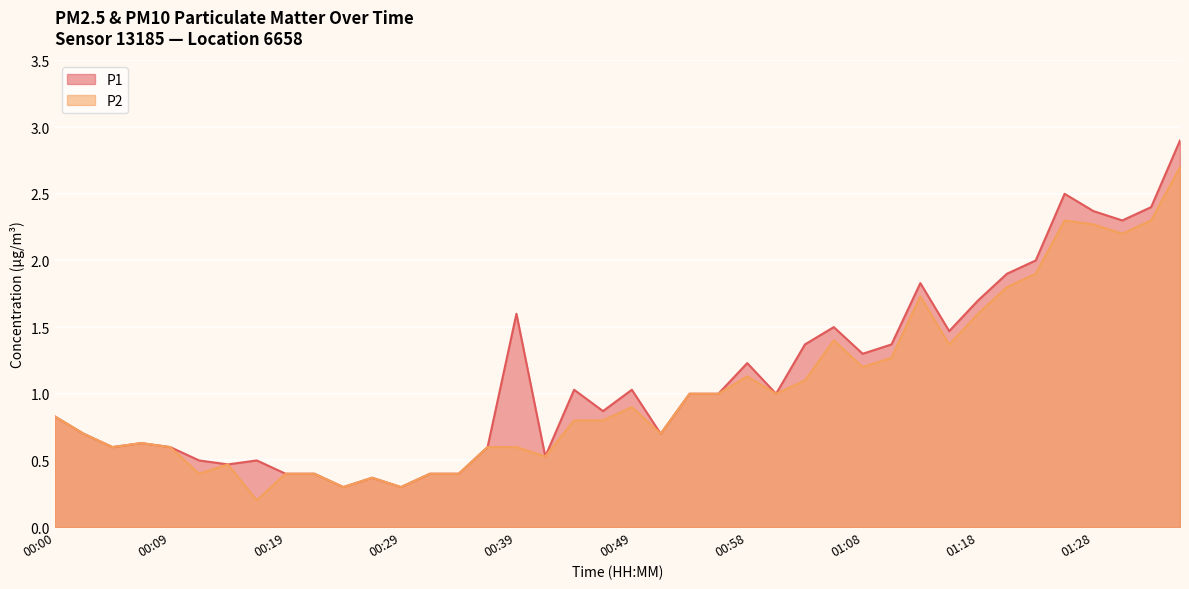

At which label is P1 closest to 1?

00:53